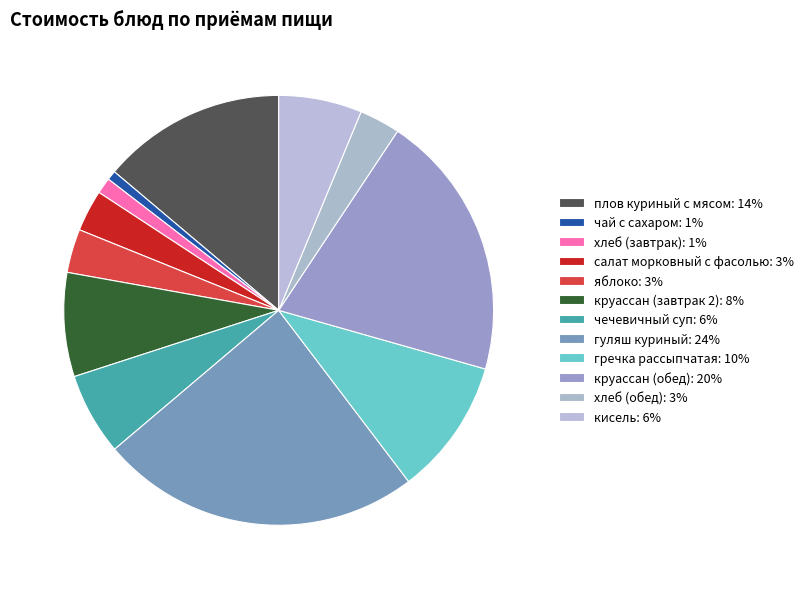

How many segments does this pie chart have?

12